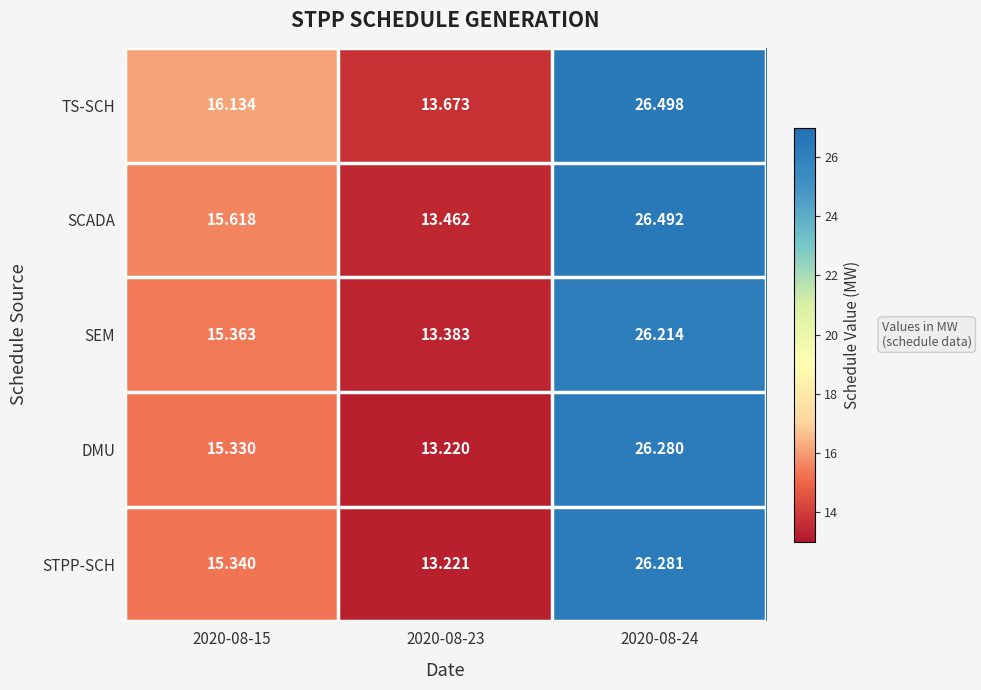

Which series has the largest total across all categories?

TS-SCH